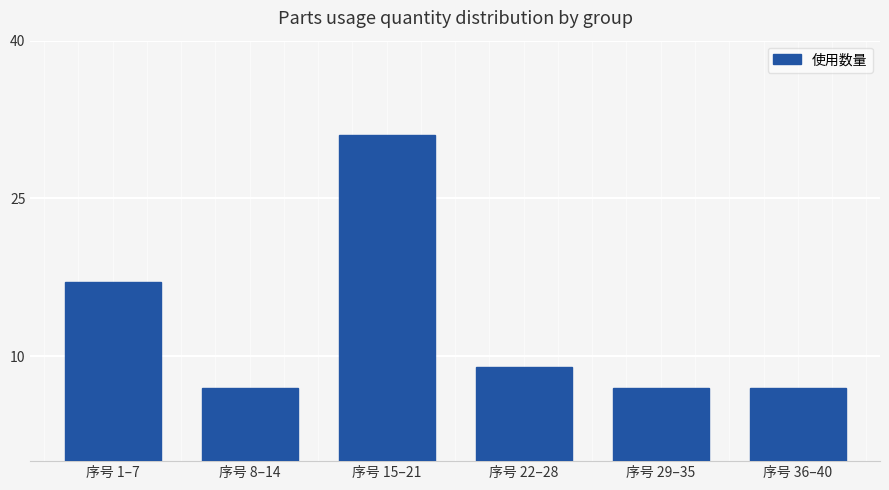

How many series are shown in this chart?

1